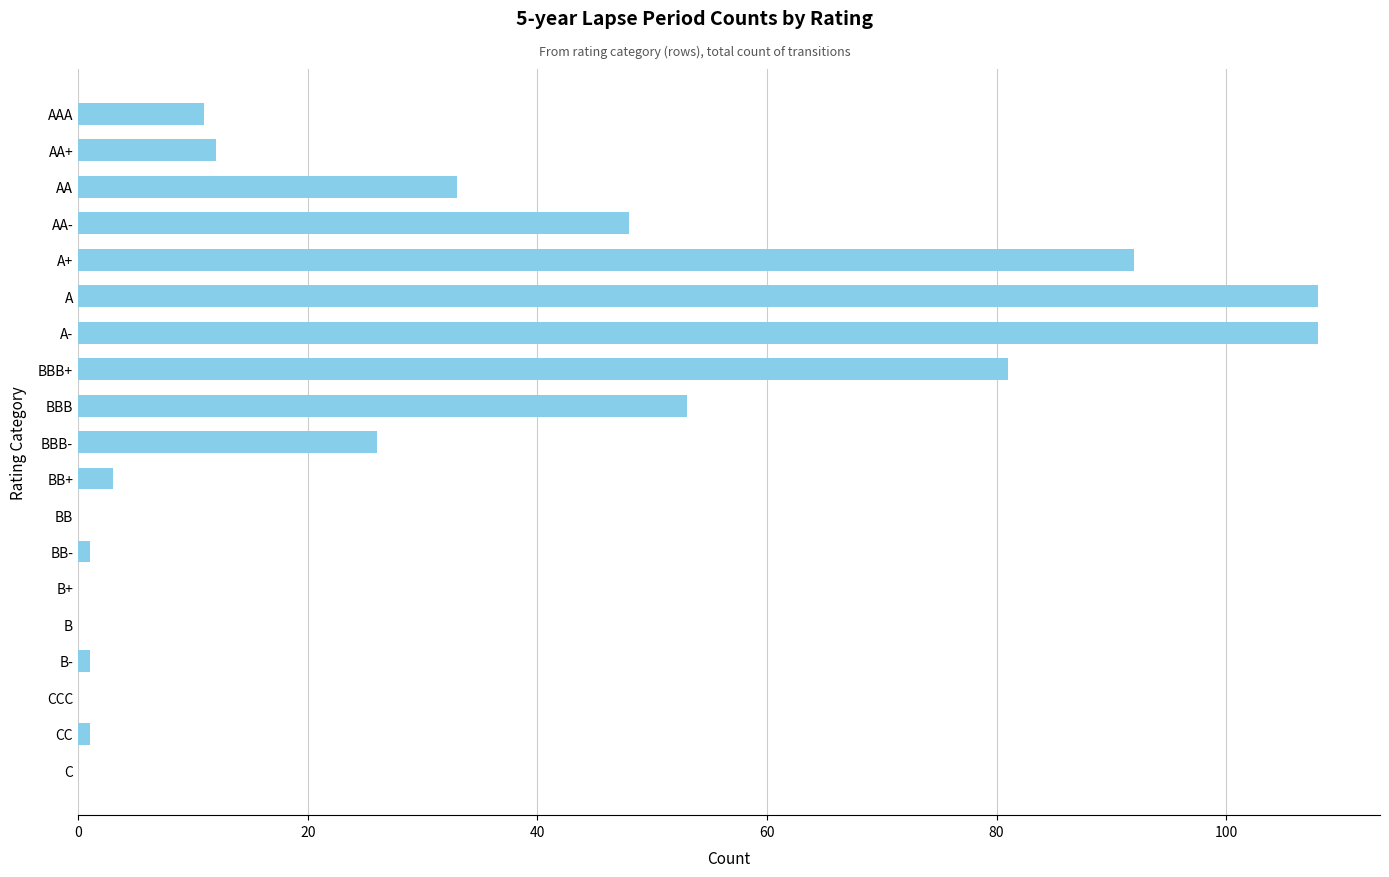

What value does the data have at AA+, to the nearest 5?

10